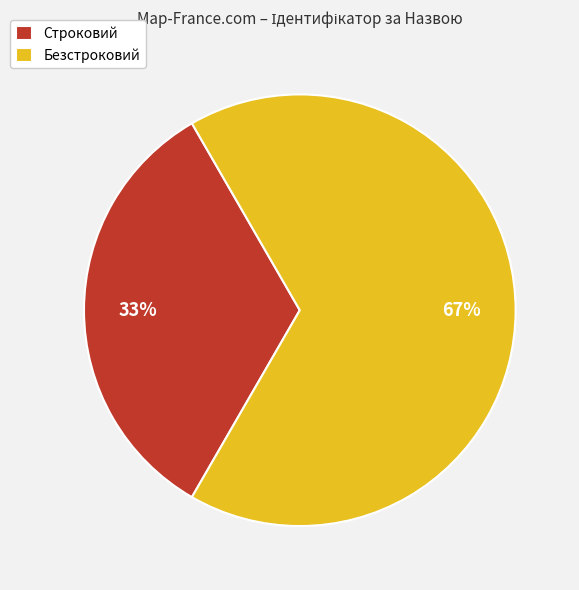

What percentage is the Безстроковий slice, to the nearest percent?

67%